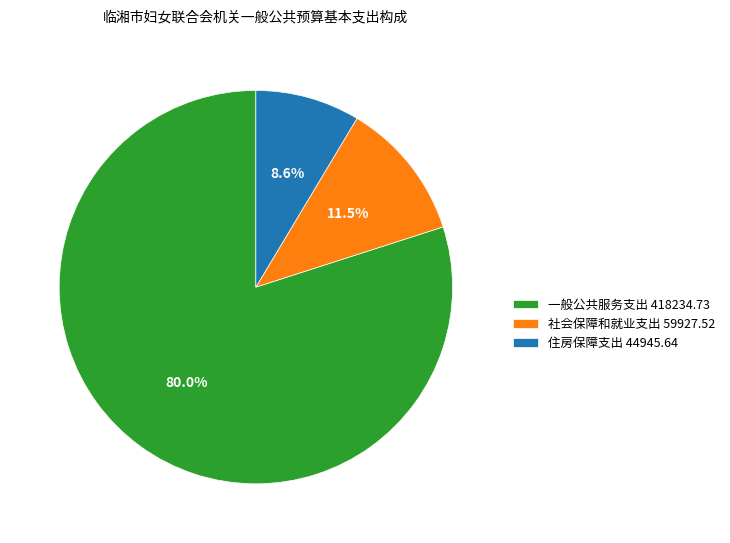

Rank the categories by value from highest to lowest.

一般公共服务支出, 社会保障和就业支出, 住房保障支出